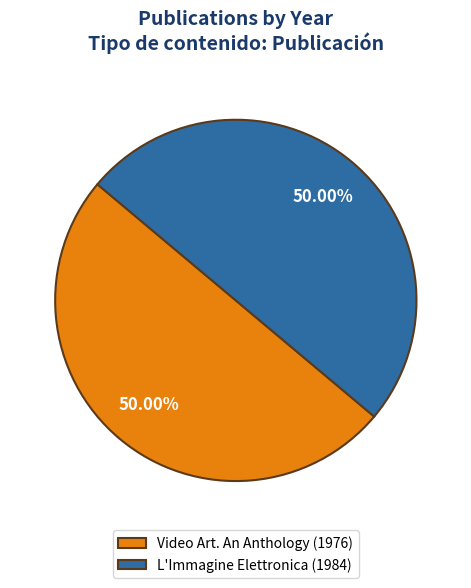

Does any single category account for the majority?

Yes